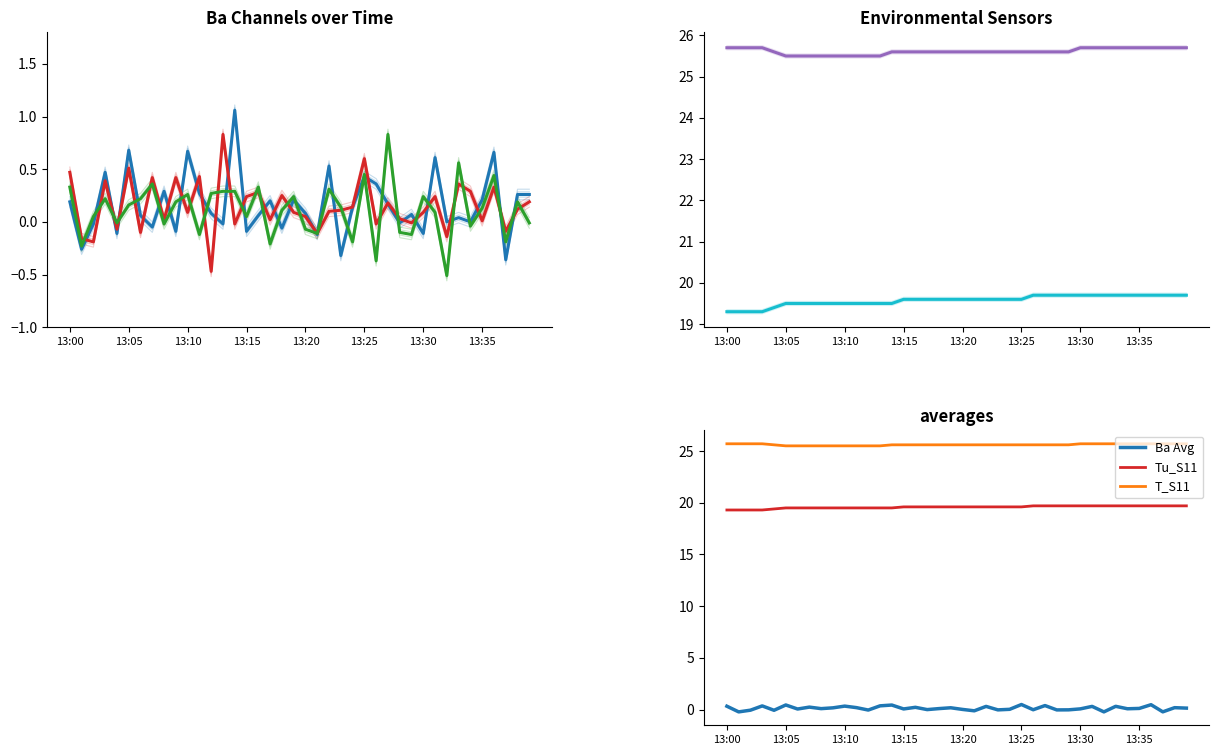

True or false: T_S11 and BaR_A11 intersect in this chart.

False